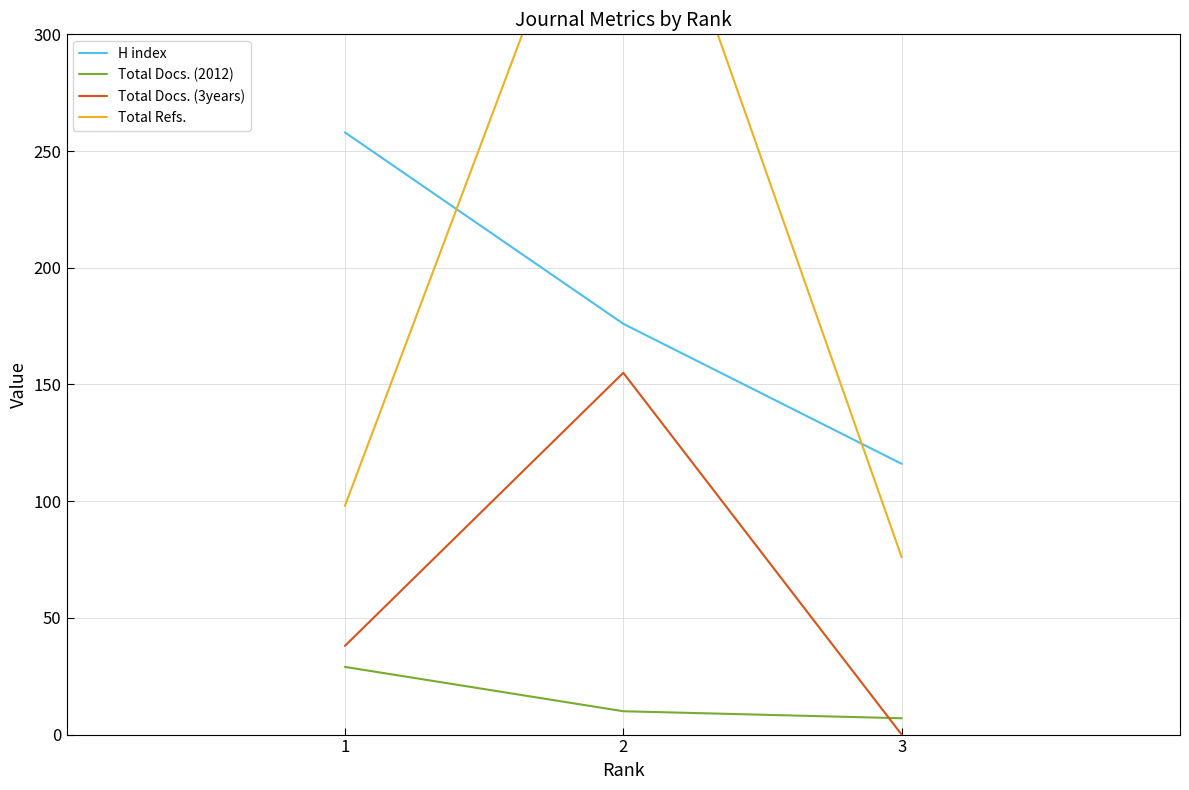

At which category is the sum across all series the highest?

2